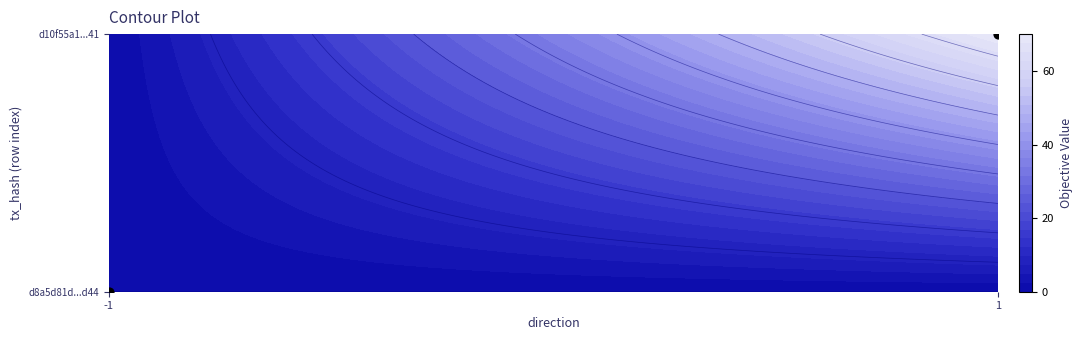

At which category does the chart reach its minimum across all series?

-1